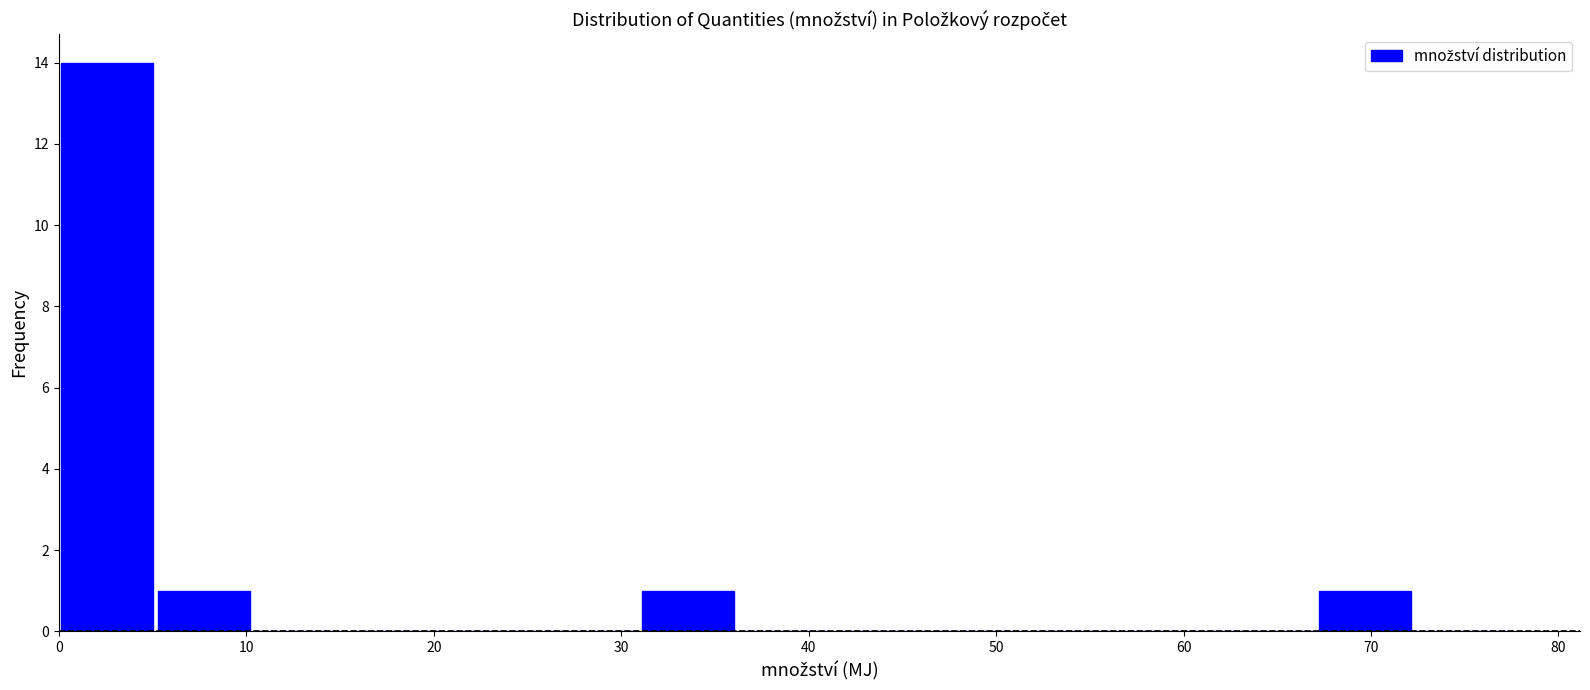

Reading left to right, list every bar in this chart as the range it spans on the x-axis followed by its height. Neither the bar edges nor the heights are printed on the chart, so give them approximately, as read against the axes.

0 to 5: 14
5 to 10: 1
10 to 15: 0
15 to 21: 0
21 to 26: 0
26 to 31: 0
31 to 36: 1
36 to 41: 0
41 to 46: 0
46 to 52: 0
52 to 57: 0
57 to 62: 0
62 to 67: 0
67 to 72: 1
72 to 77: 0